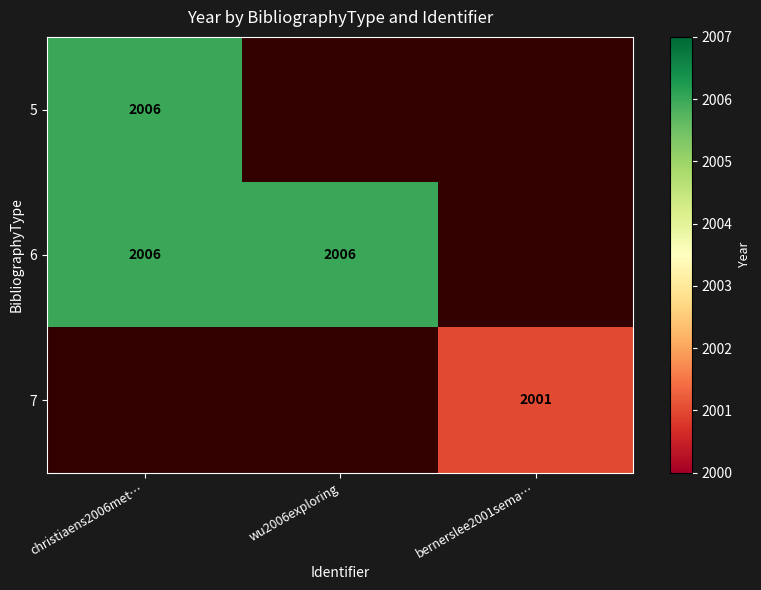

True or false: 7 has a value of 2001 at bernerslee2001sema….

True